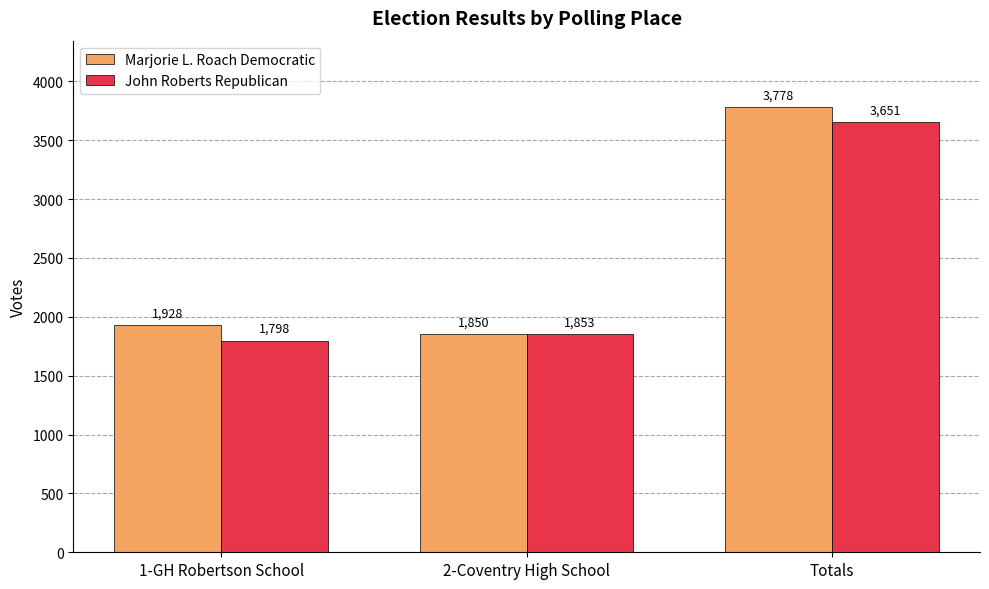

True or false: John Roberts Republican has a value of 5026 at Totals.

False